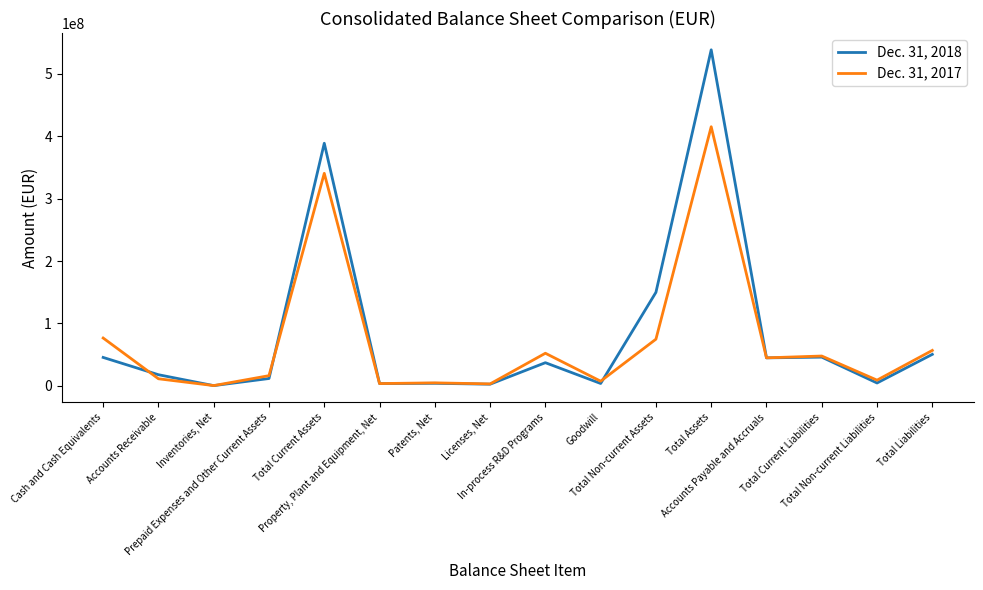

What is the difference between the second highest and second lowest values in the Dec. 31, 2018 series?

386378466